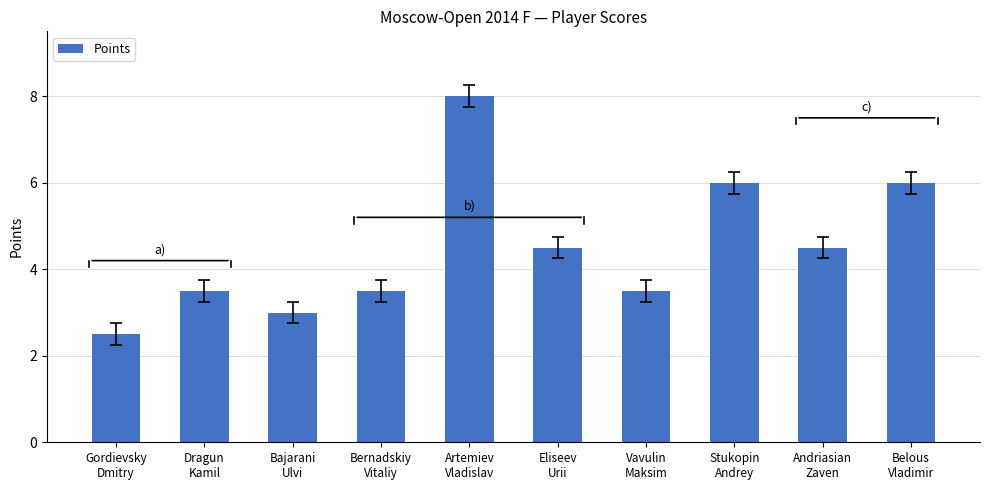

Which label corresponds to the largest value in the chart?

Artemiev
Vladislav